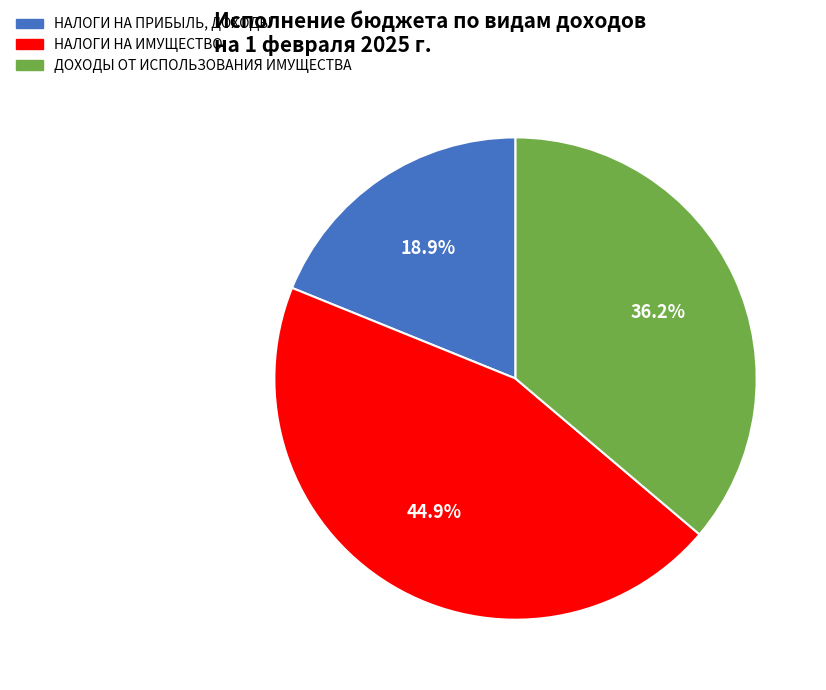

How many segments does this pie chart have?

3